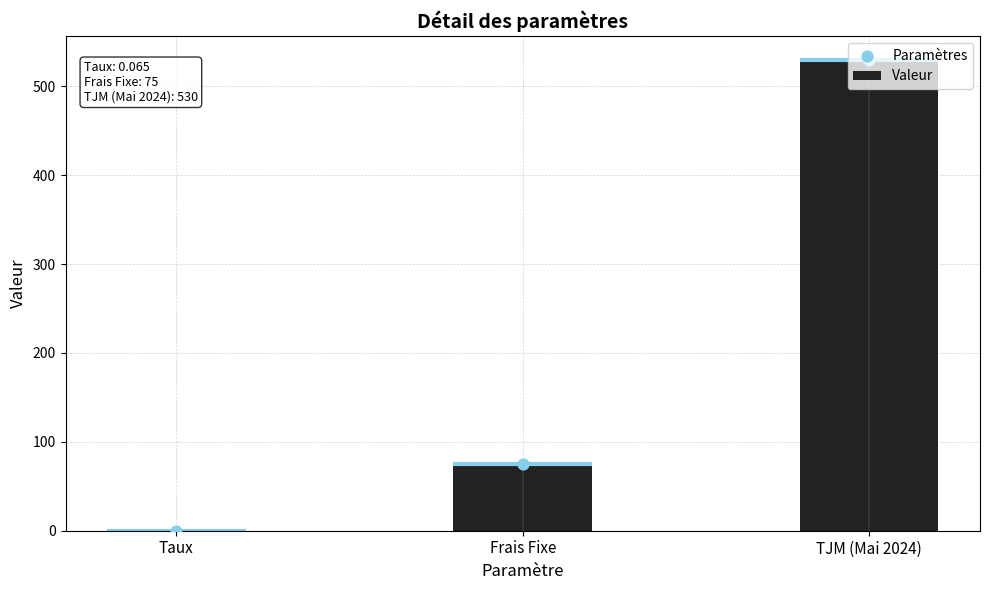

Which series has the largest total across all categories?

Valeur